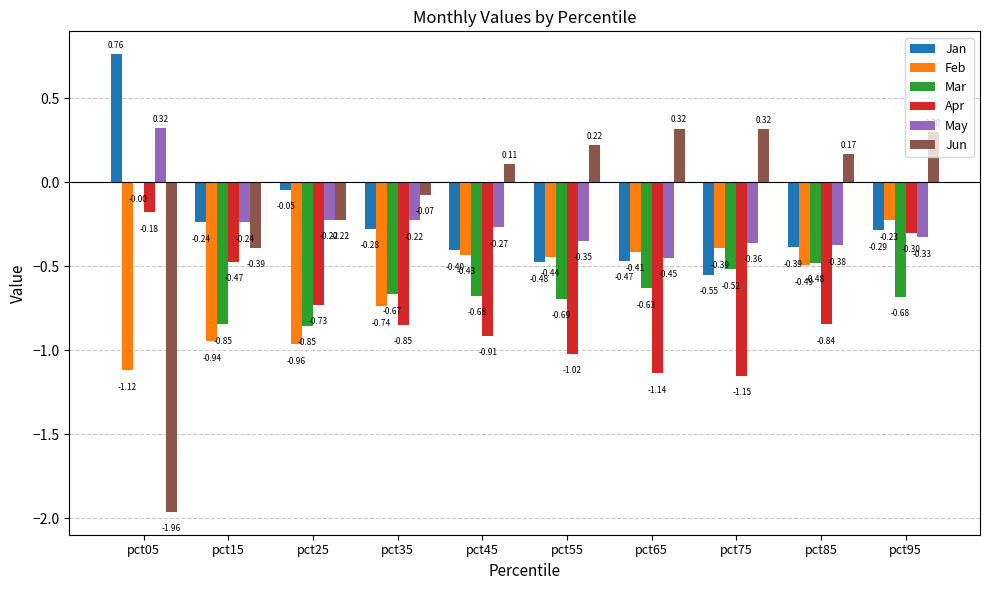

What is the sum of all Jan values?

-2.4